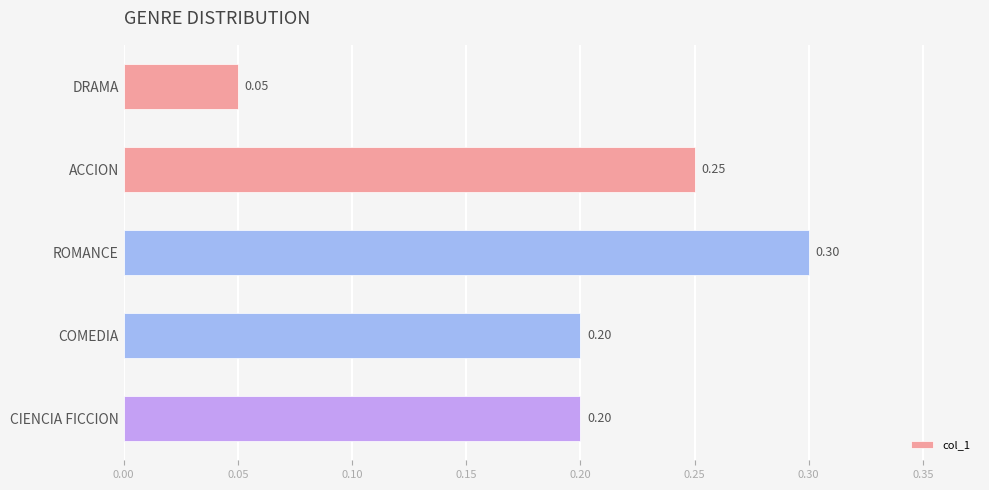

At which category does the chart reach its peak across all series?

ROMANCE